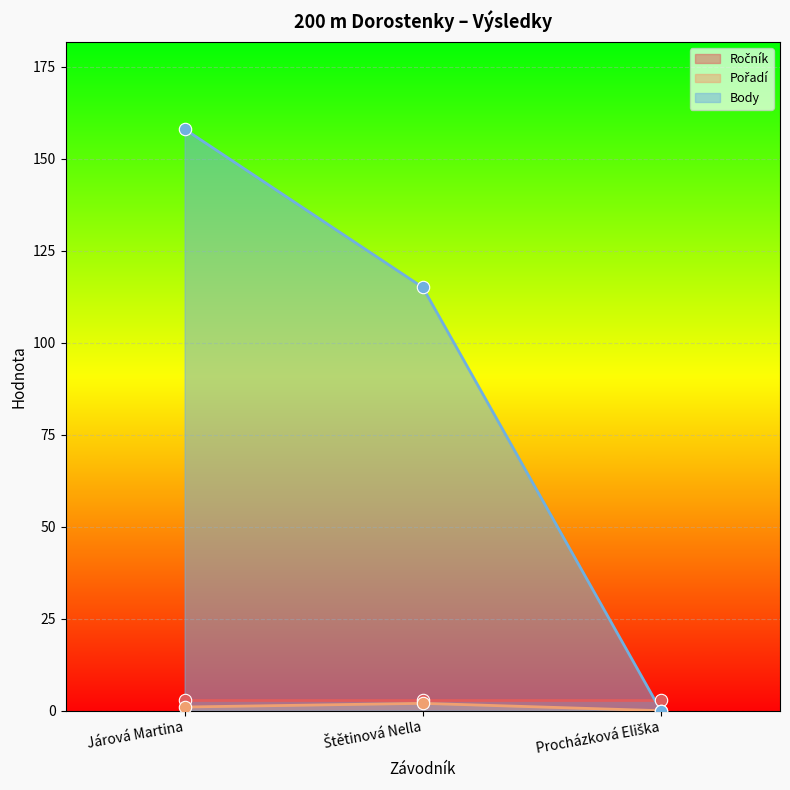

Which category has the highest value in the Body series?

Járová Martina